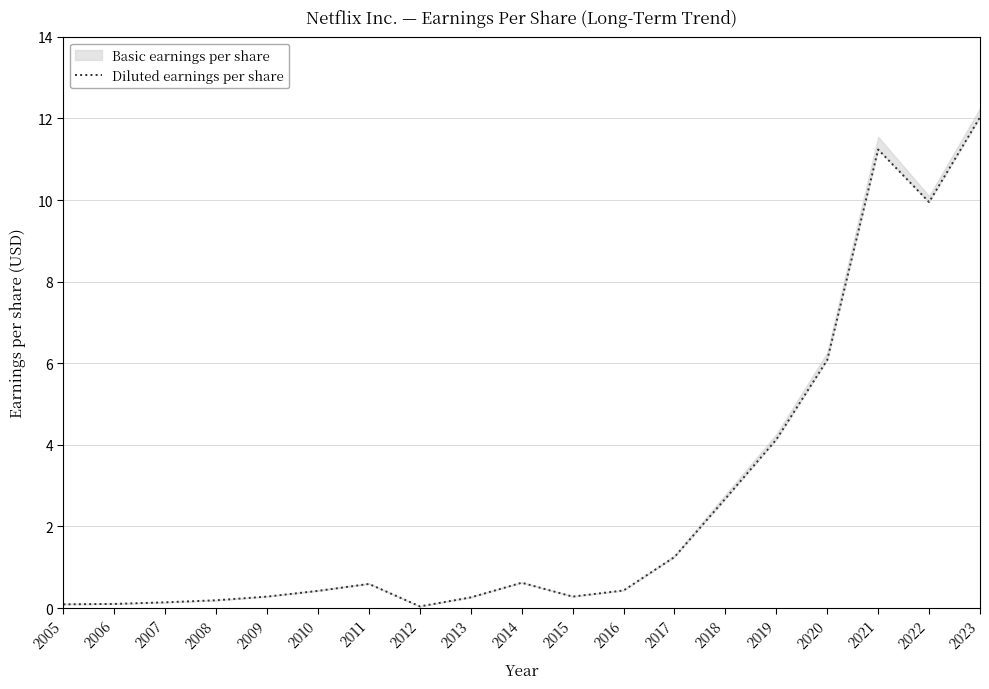

Reading left to right, extract all data points from this chart.

0.1	0.1	0.1	0.2	0.3	0.4	0.6	0.0	0.3	0.6	0.3	0.4	1.2	2.7	4.1	6.1	11.2	9.9	12.0